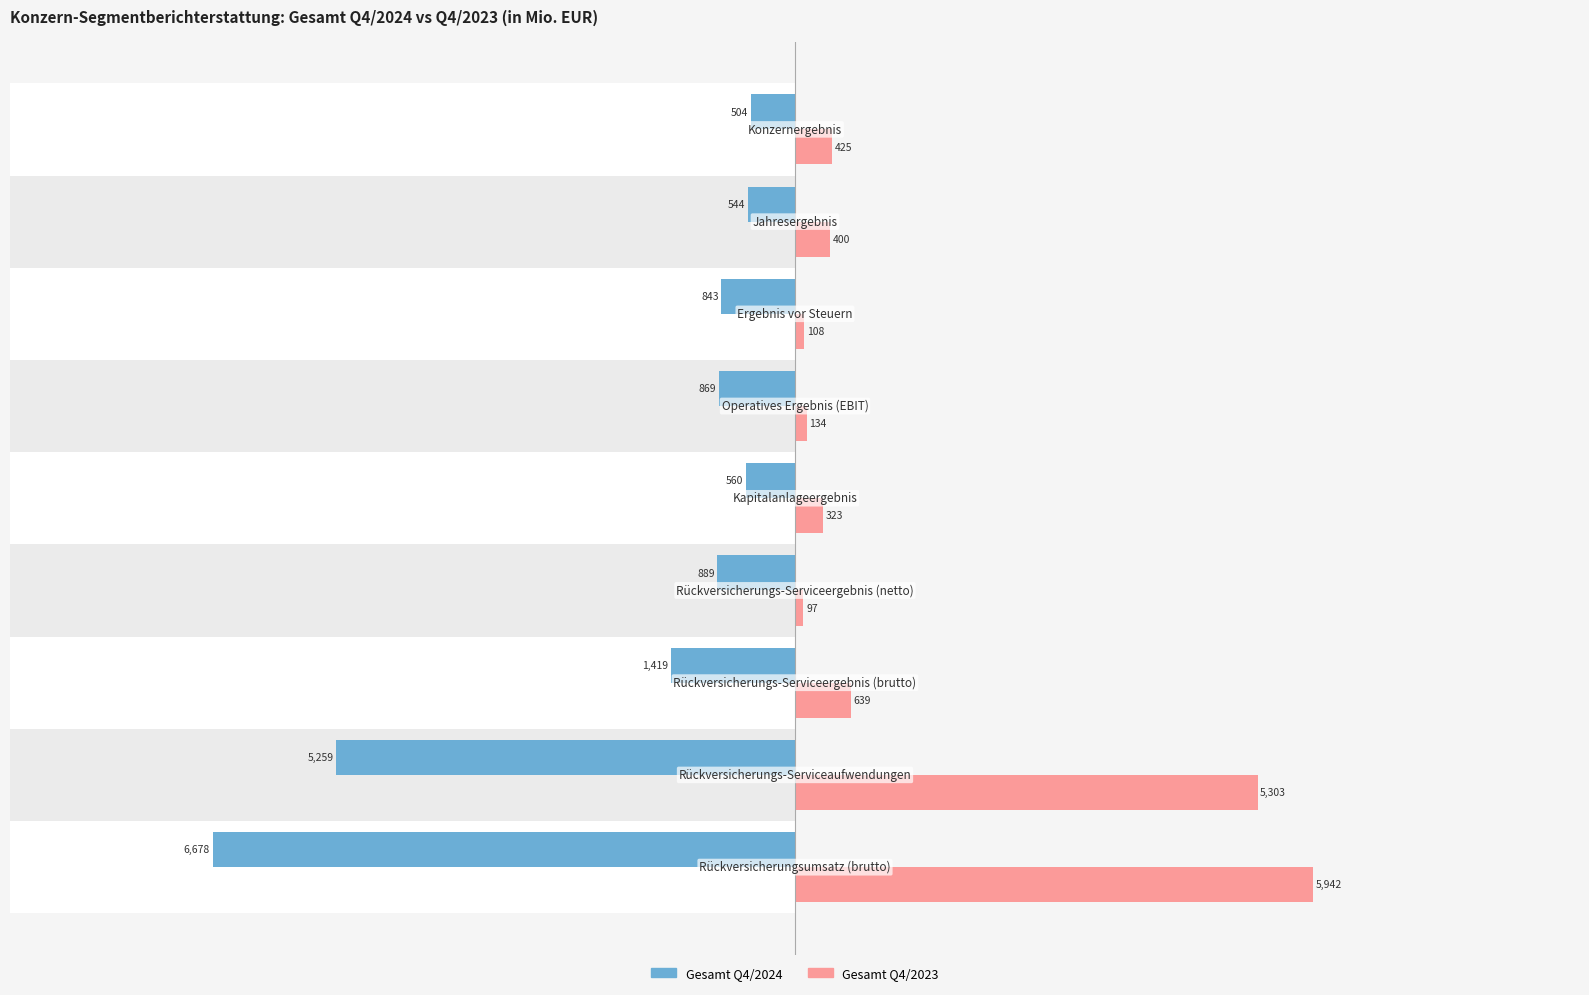

Reading right to left, transcribe all the data shown in this chart.

Gesamt Q4/2024: -504.3	-543.7	-842.7	-869.4	-559.6	-888.8	-1419.2	-5259.0	-6678.1
Gesamt Q4/2023: 425.3	400.0	108.4	134.4	322.6	96.8	639.4	5302.8	5942.2